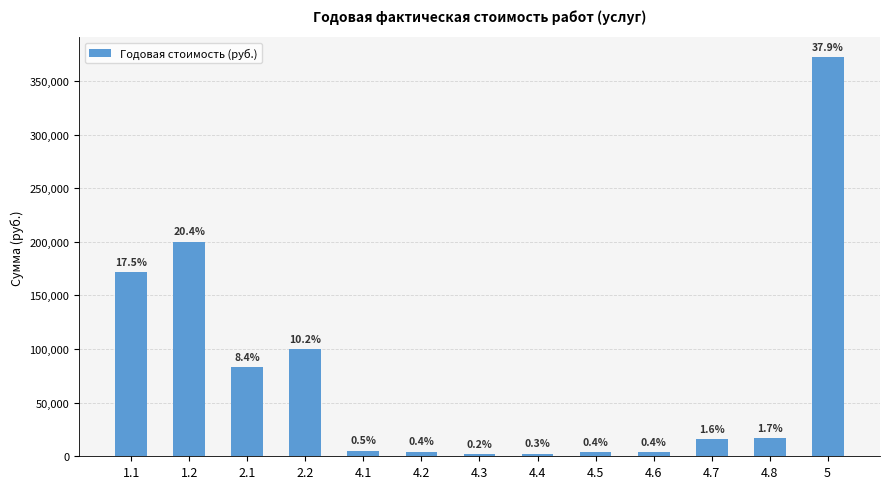

At which category does the chart reach its minimum across all series?

4.3